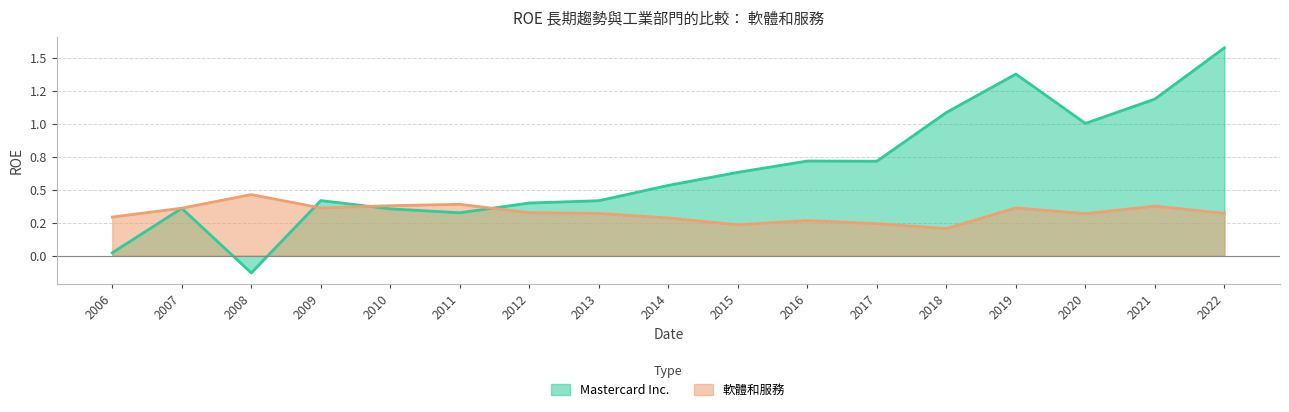

Does the chart display data point markers on the line(s)?

No